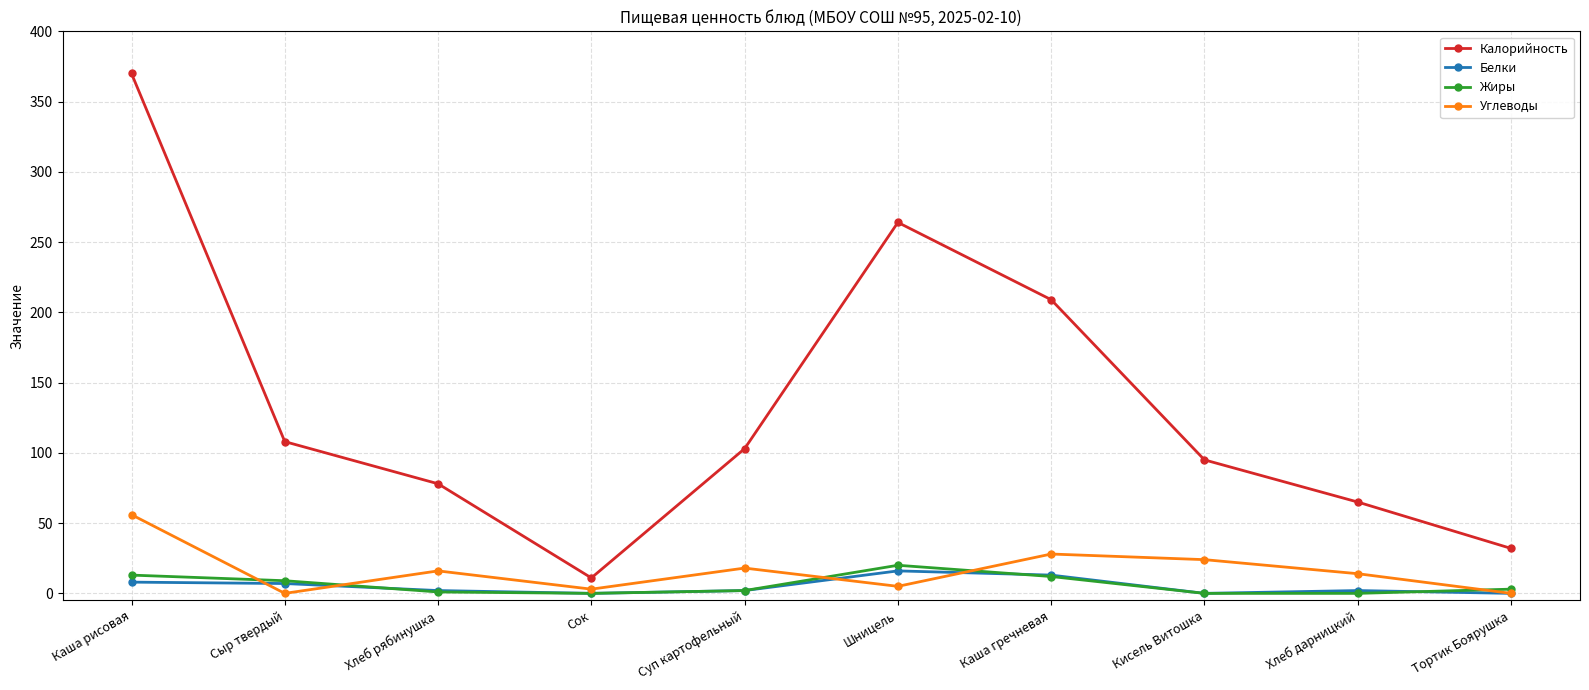

In Углеводы, how many points are lower than both neighbors (excluding endpoints)?

3